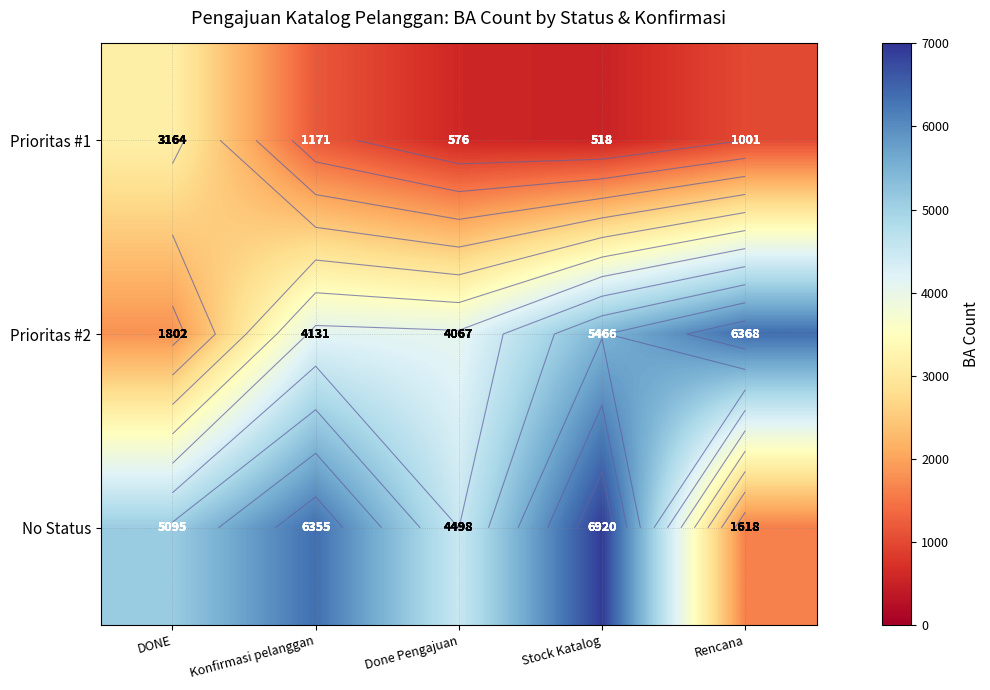

What is the sum of the Prioritas #1 values at Rencana and DONE?

4165